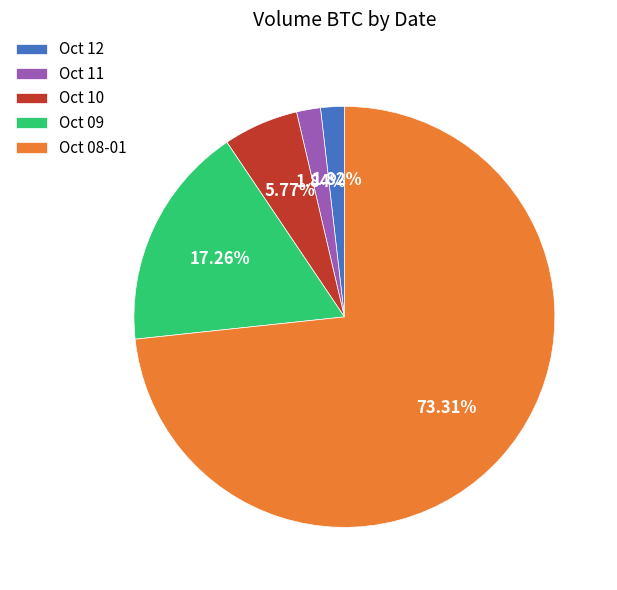

Approximately how many times larger is the value at Oct 10 compared to Oct 11?

3.1